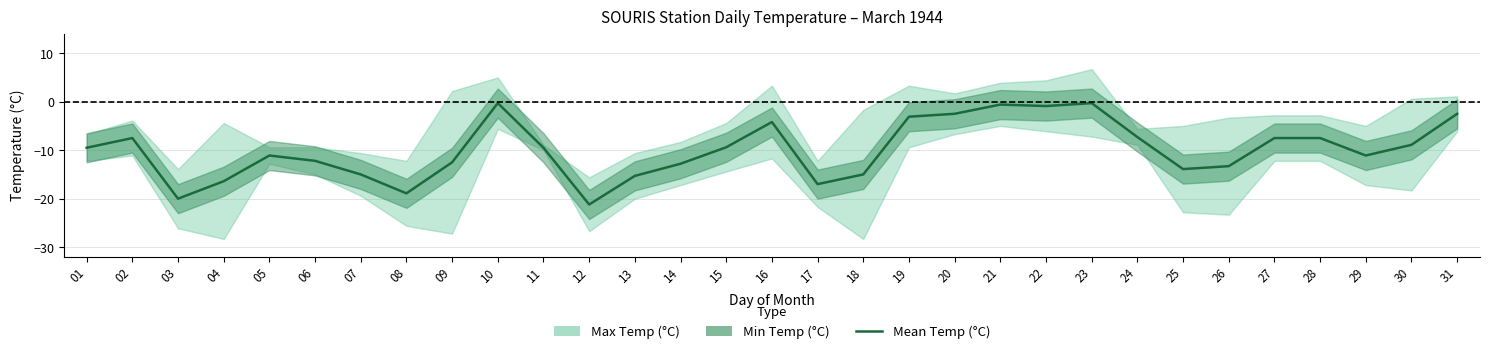

What is the value of the 21st point from the left?

-0.6